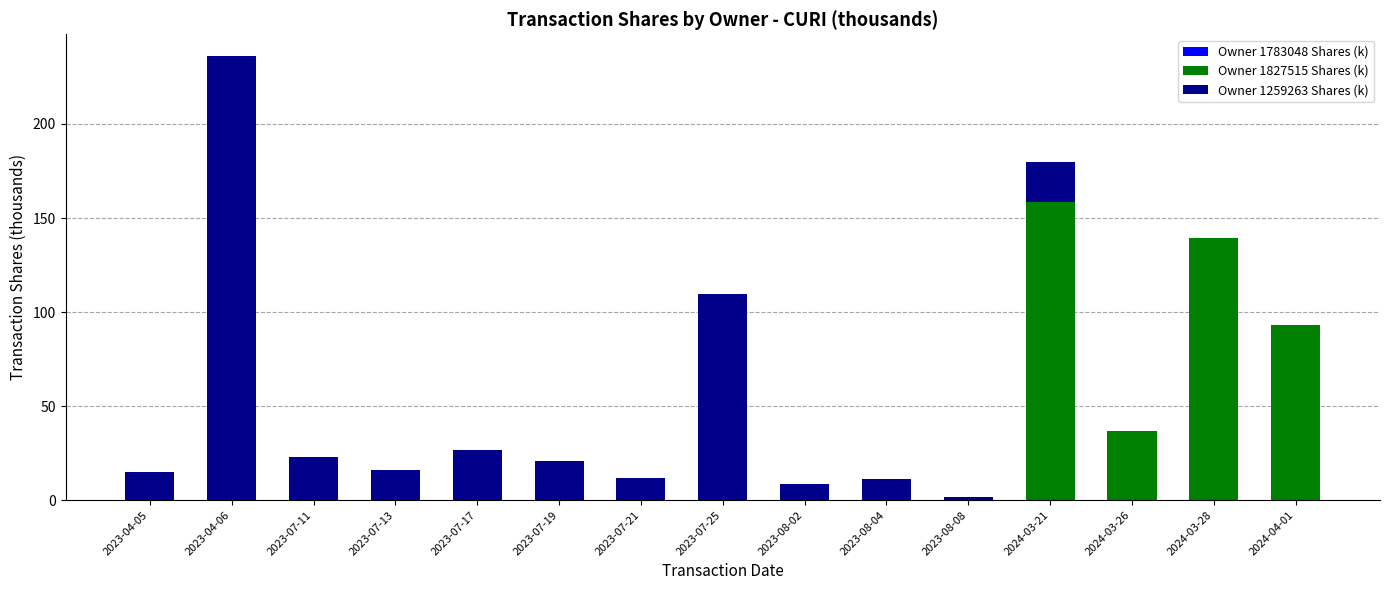

What is the highest value of the Owner 1827515 Shares (k) series?

158.8